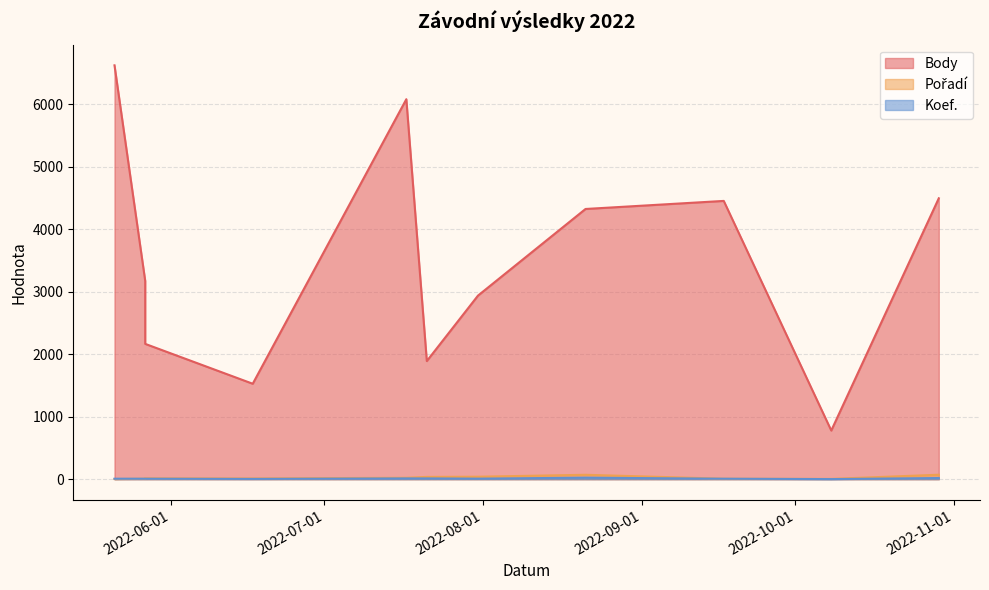

How many series are shown in this chart?

3